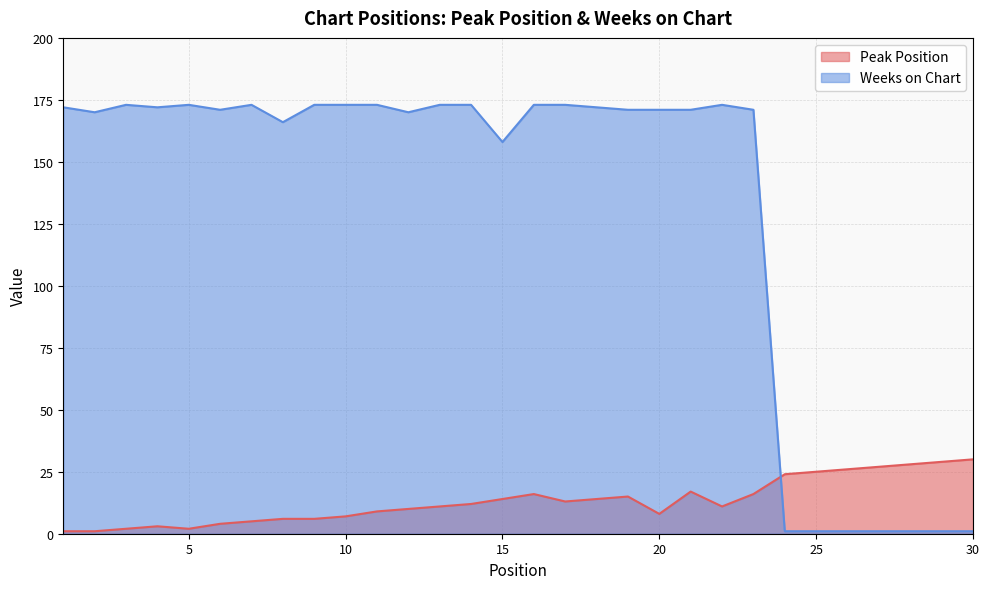

What is the average value of the Peak Position series?

13